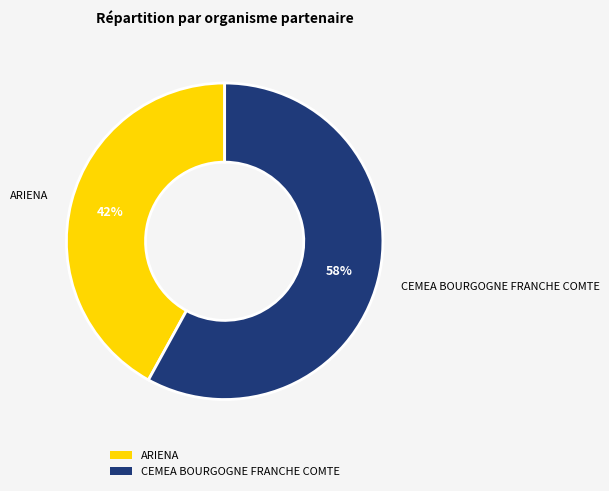

Does CEMEA BOURGOGNE FRANCHE COMTE account for over 50% of the chart?

Yes